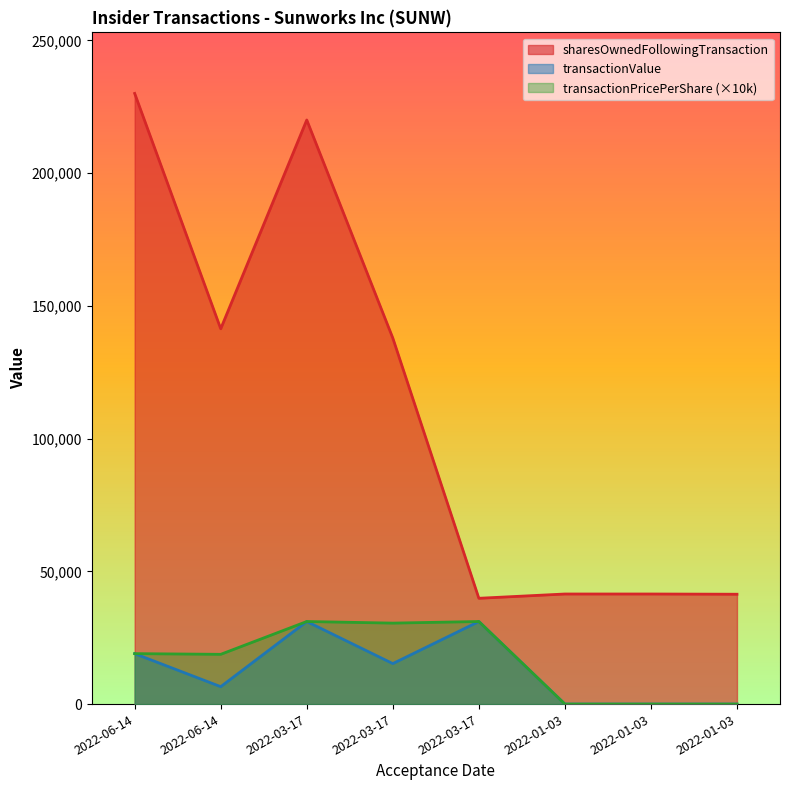

What are all the series names shown in the legend?

sharesOwnedFollowingTransaction, transactionValue, transactionPricePerShare (×10k)